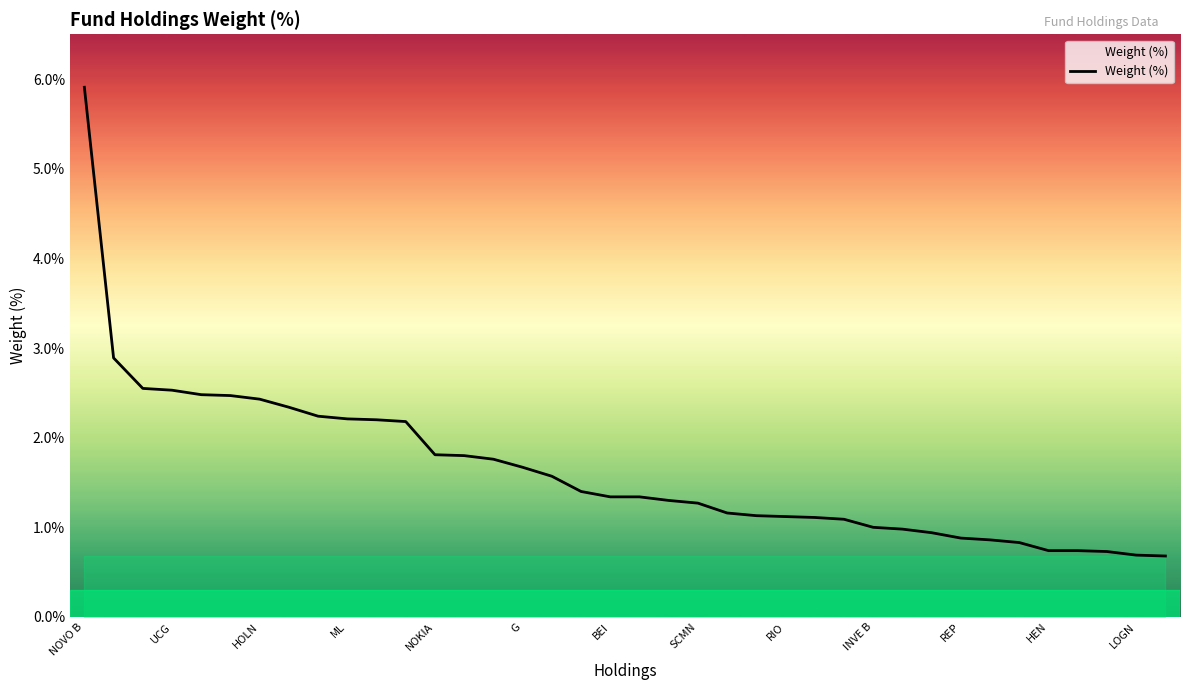

What is the maximum value shown in the chart?

5.9